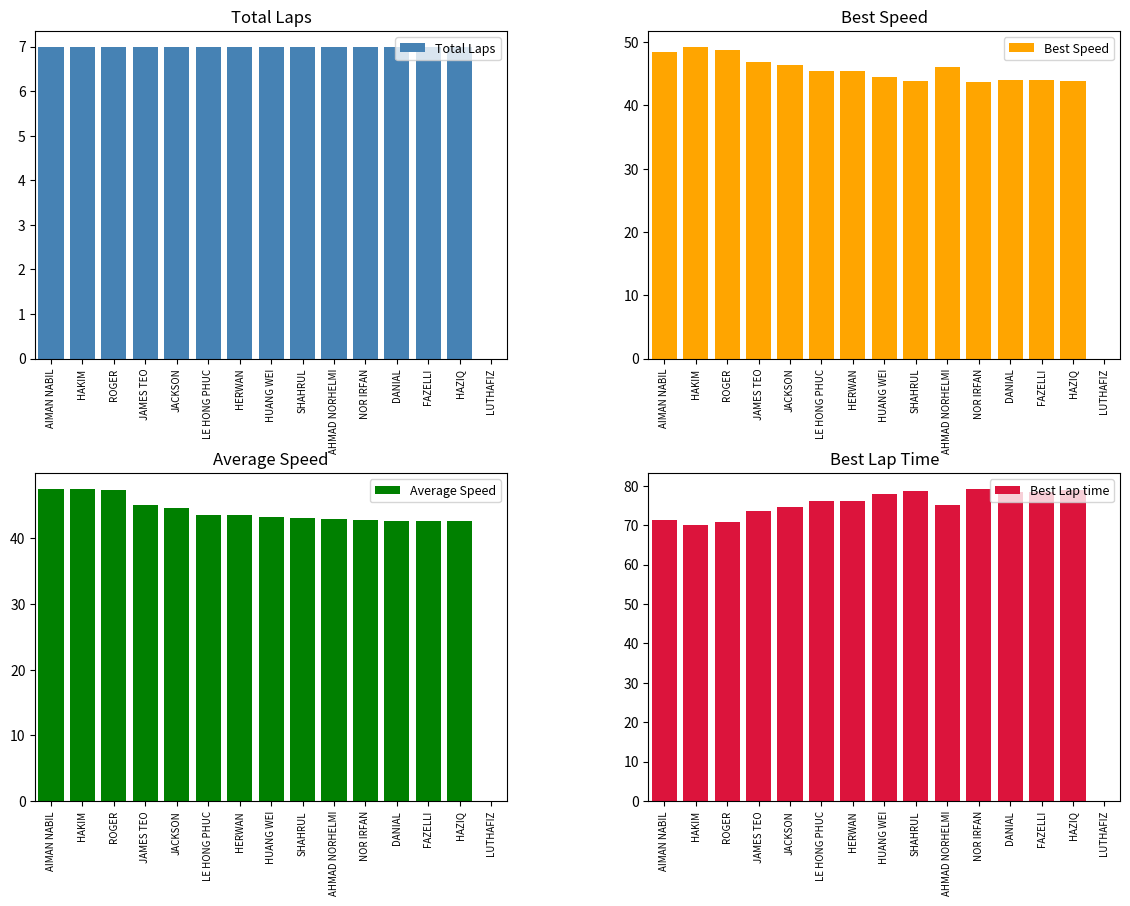

At how many categories does at least one series exceed 23?

14